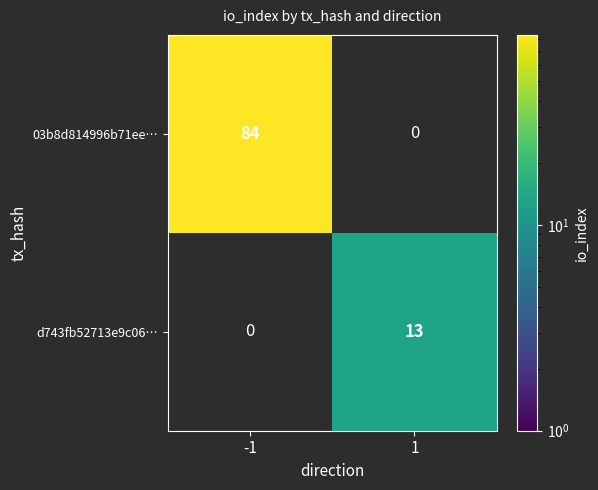

The value of d743fb52713e9c06… at 1 is 6. True or false?

False